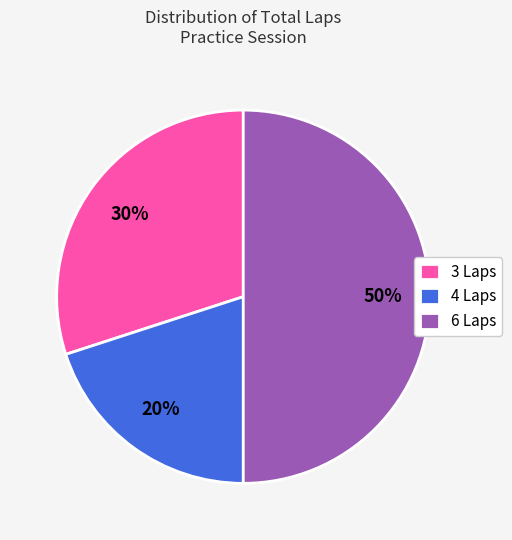

Approximately how many times larger is the value at 3 Laps compared to 4 Laps?

1.5